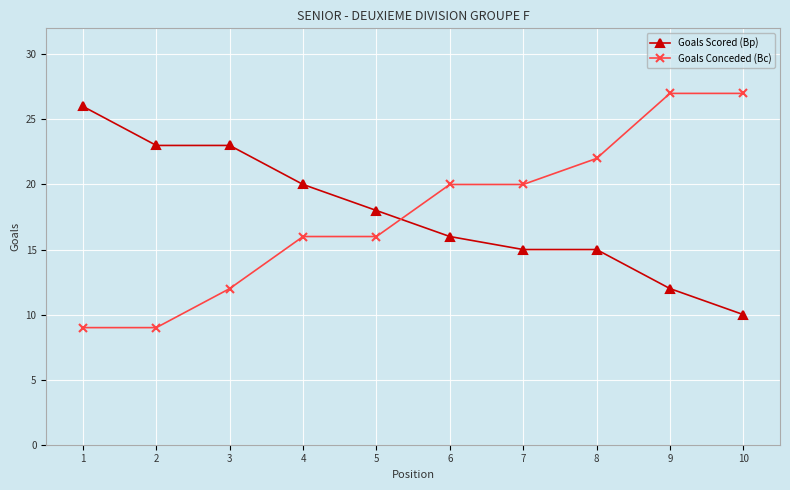

What is the lowest value of the Goals Scored (Bp) series?

10